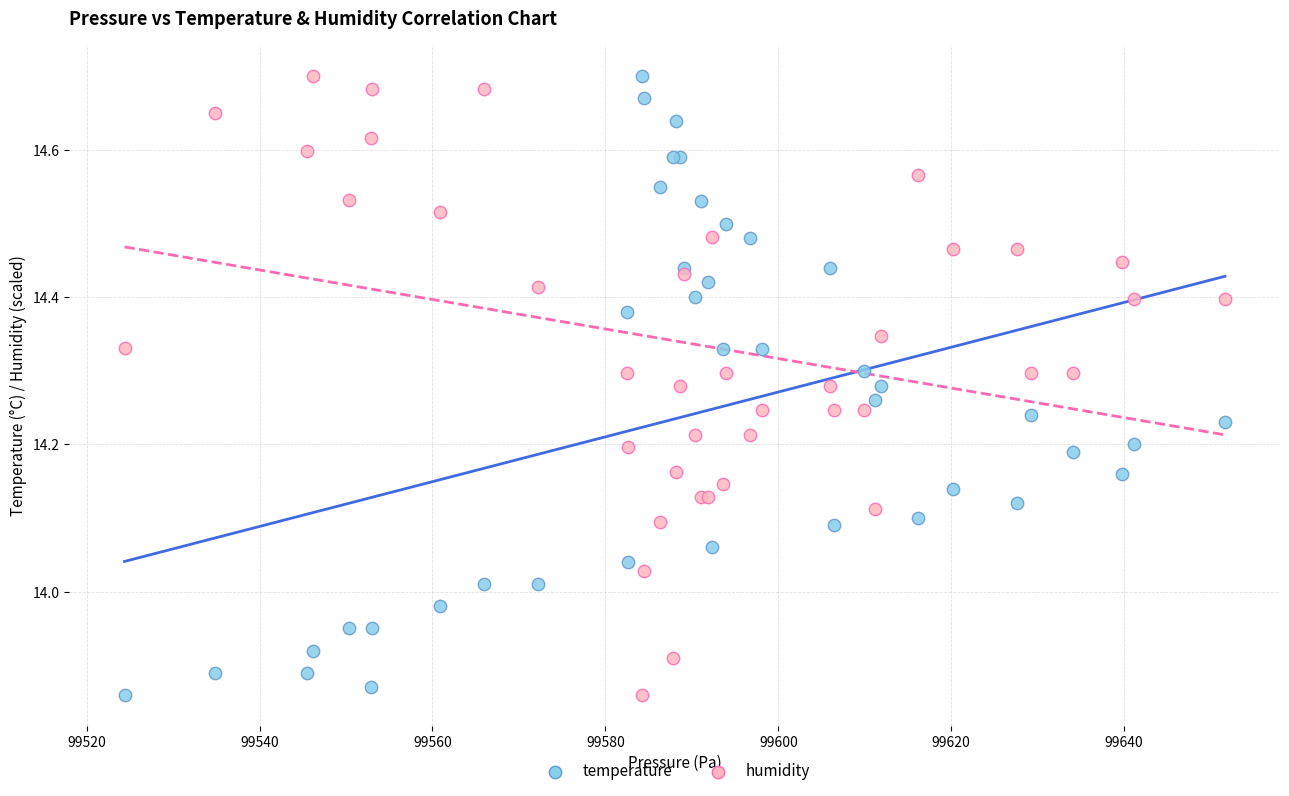

What are all the series names shown in the legend?

temperature, humidity